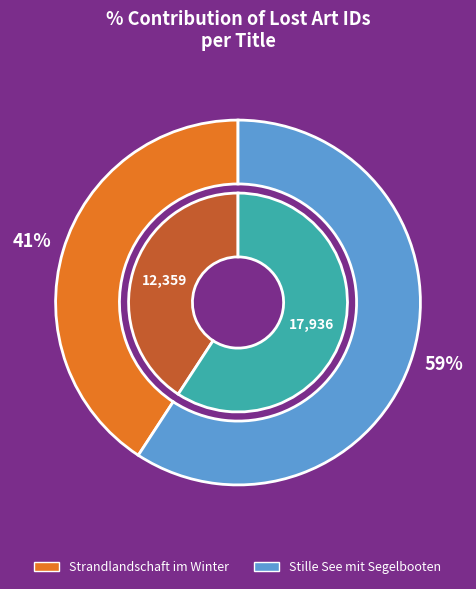

Is Stille See mit Segelbooten the majority of the pie?

Yes